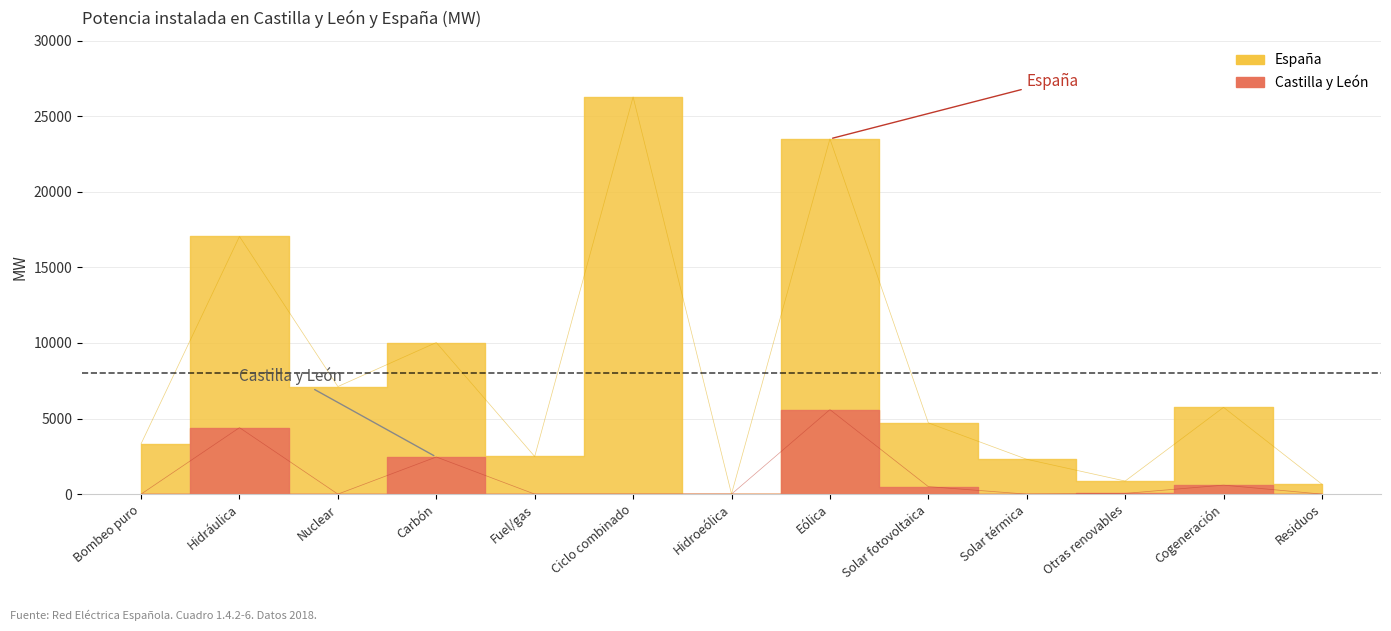

Which has a higher value, Carbón or Fuel/gas?

Carbón